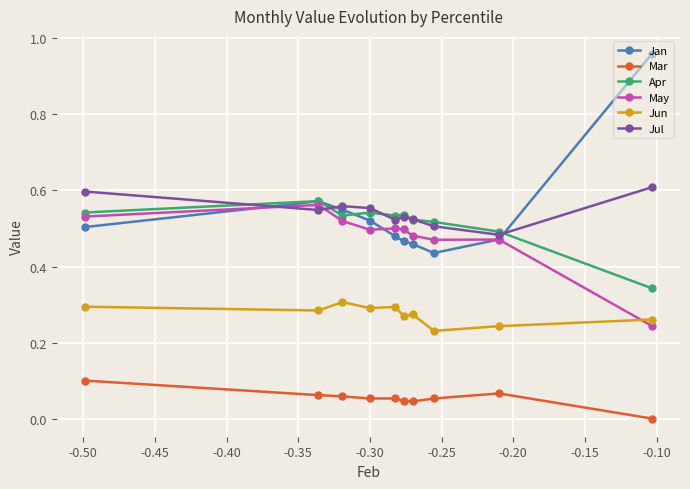

What is the difference between the maximum and minimum values in the Apr series?

0.2